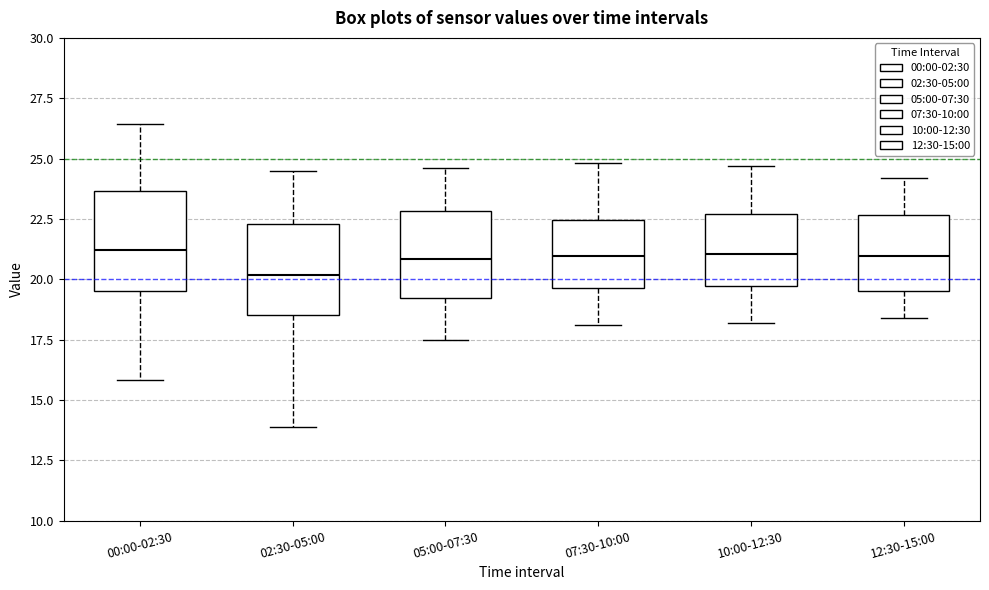

Where is the upper edge of the box for 07:30-10:00 on the y-axis? The values are not printed on the chart, so give them approximately, as read against the axis.

22.5